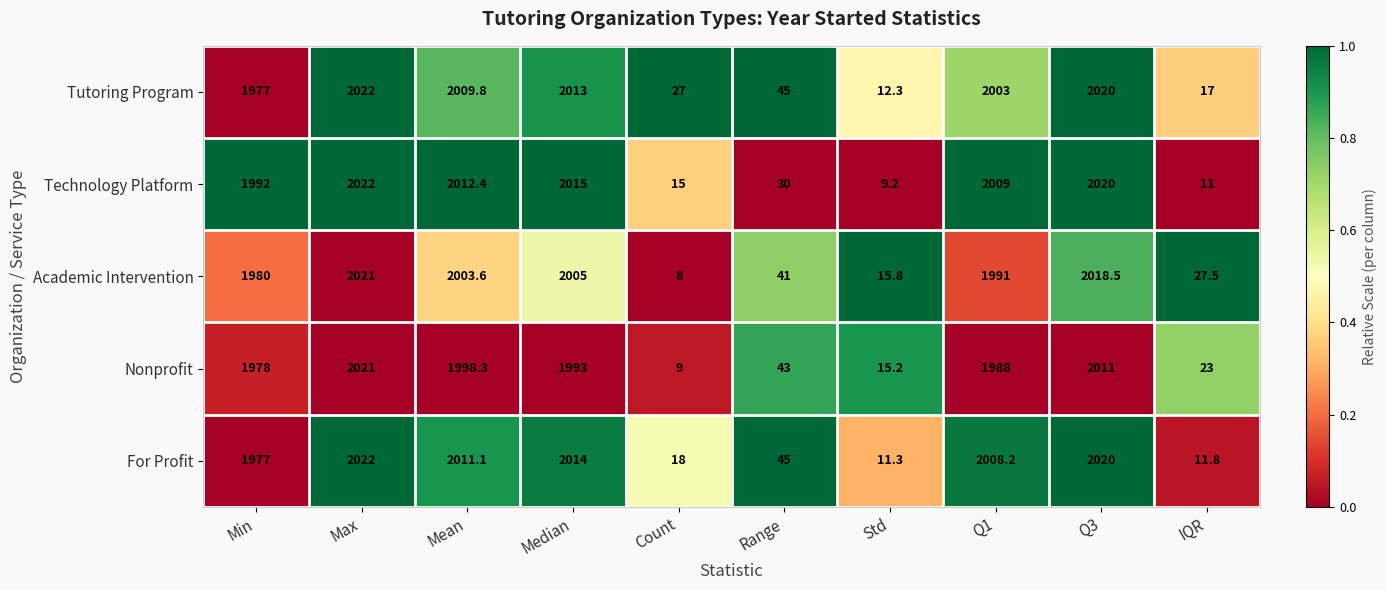

Count the number of data series in this chart.

5